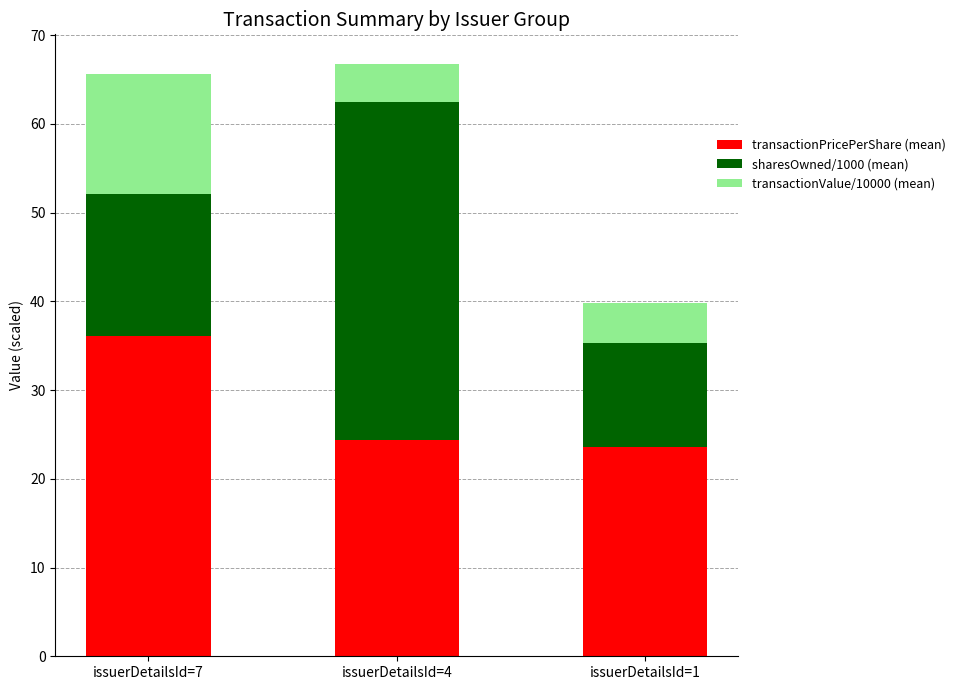

What is the total value across all series at issuerDetailsId=1?

39.8